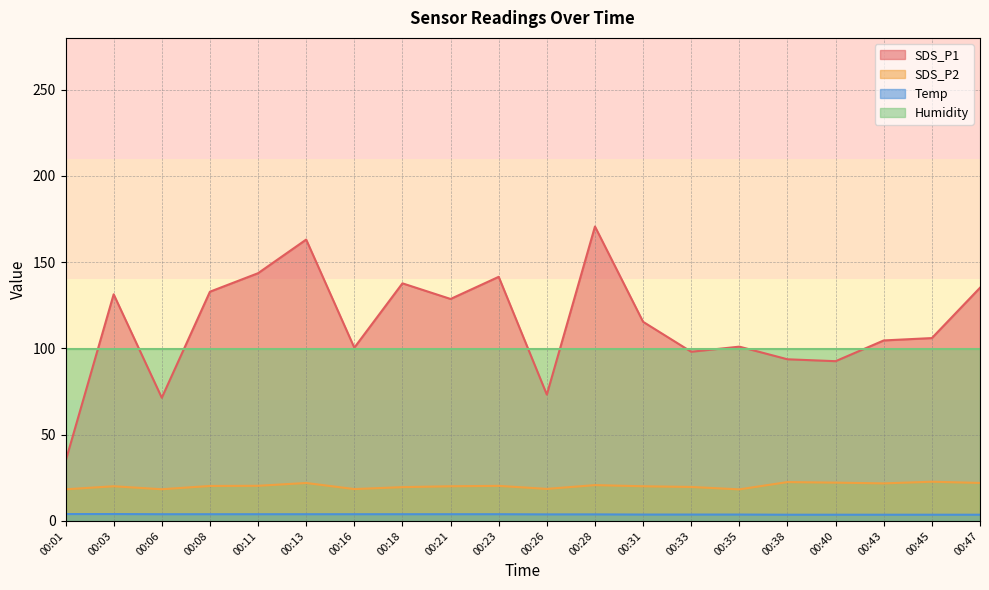

Is the value of SDS_P1 at 00:43 greater than the value of Temp at 00:21?

Yes